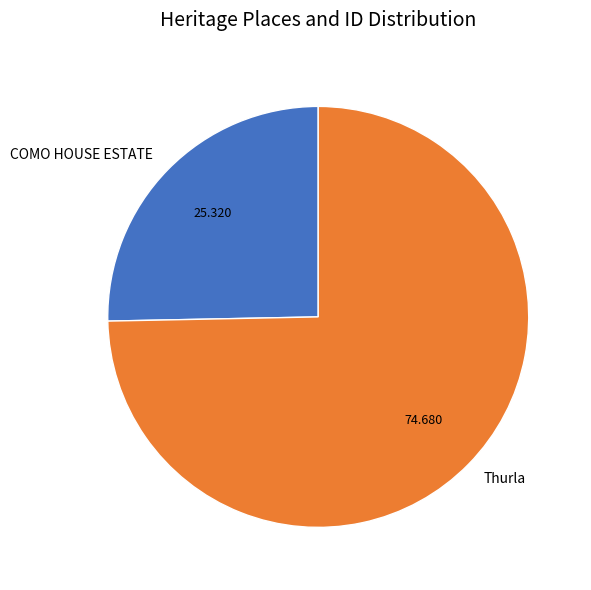

Count the number of slices in the pie.

2